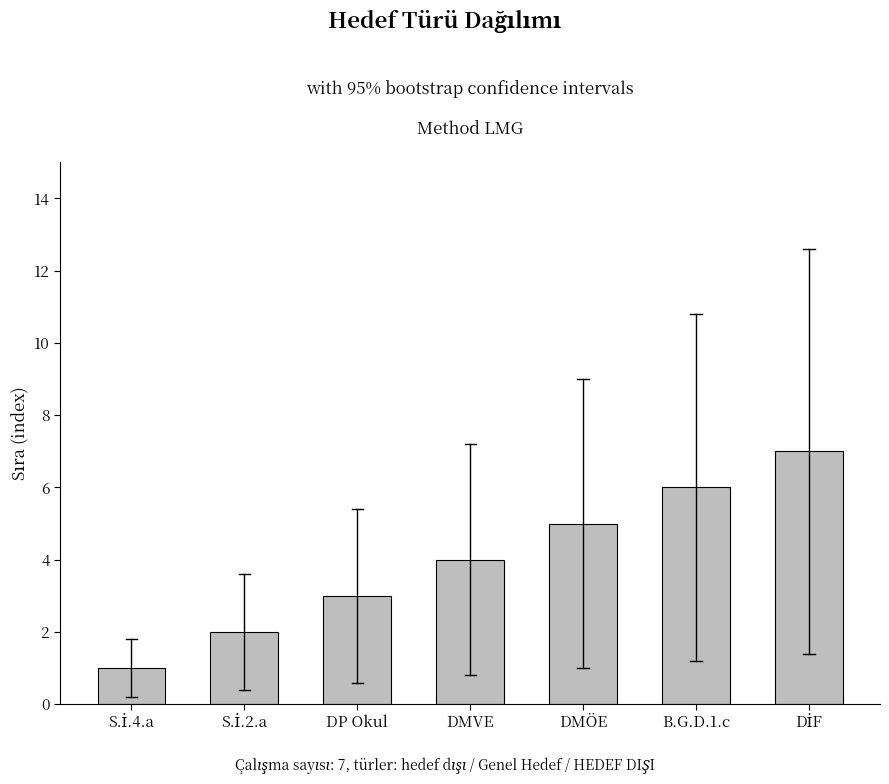

What is the sum of all values?

28